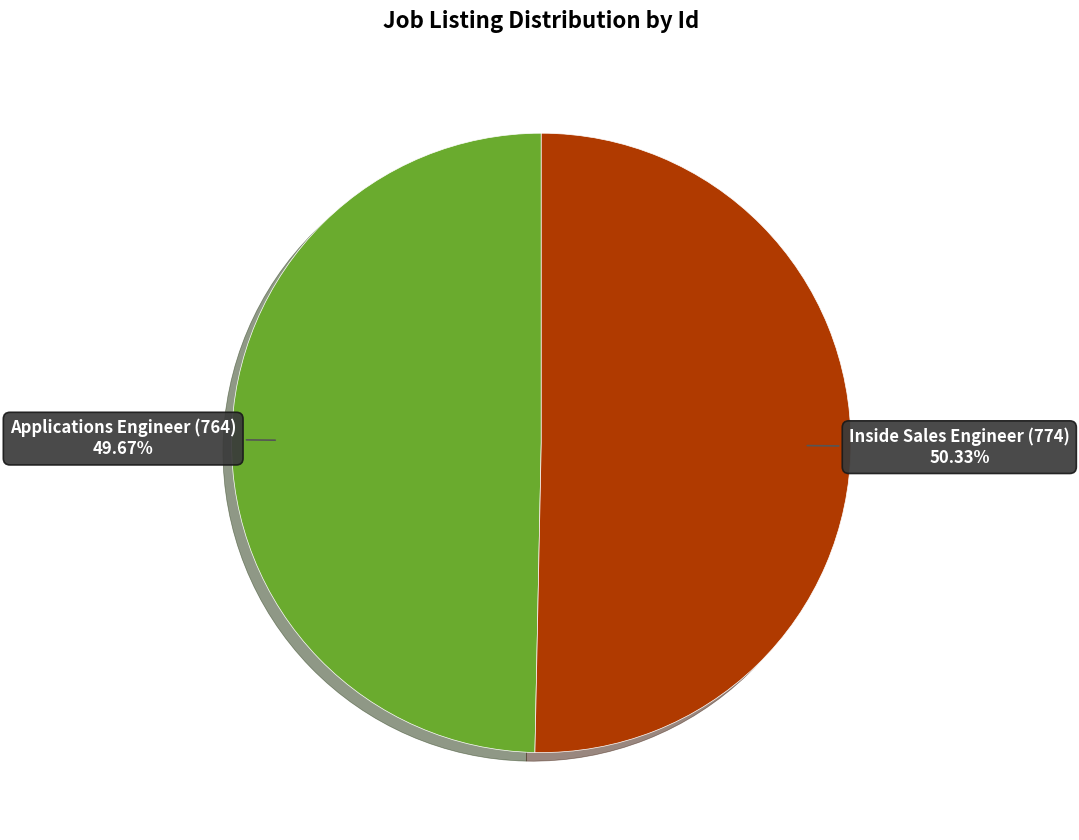

To the nearest percent, what is the average slice percentage?

50%